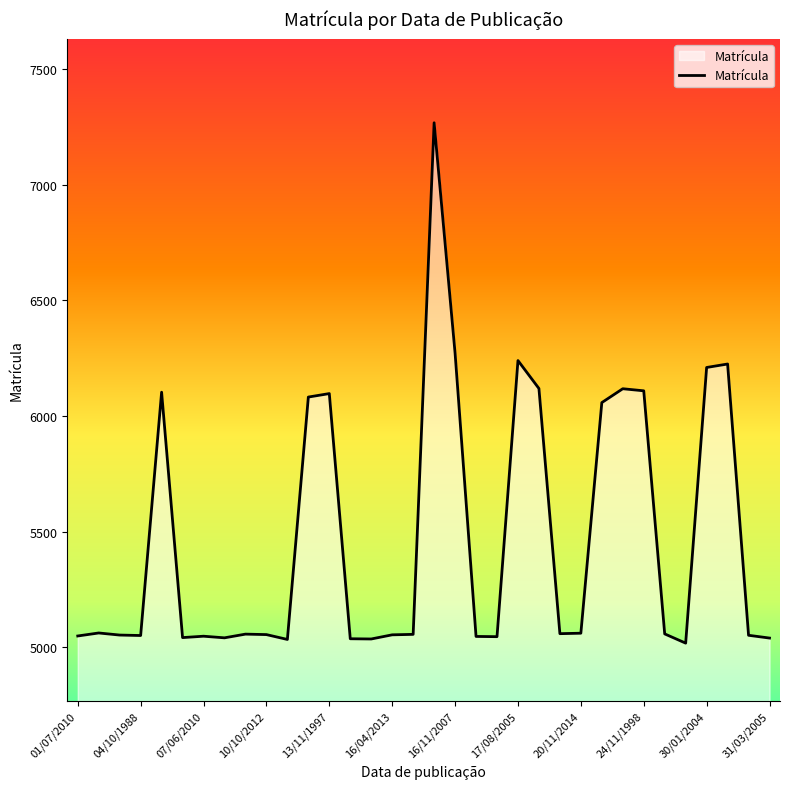

What is the maximum value shown in the chart?

7269